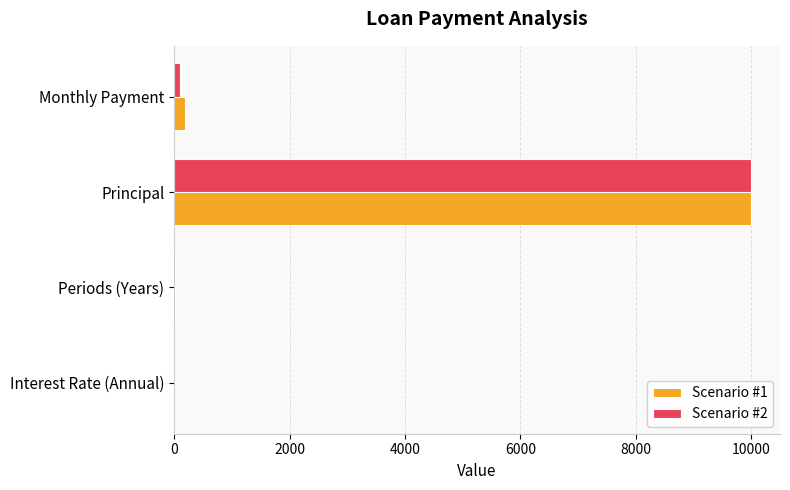

What is the total value across all series at Principal?

20000.0